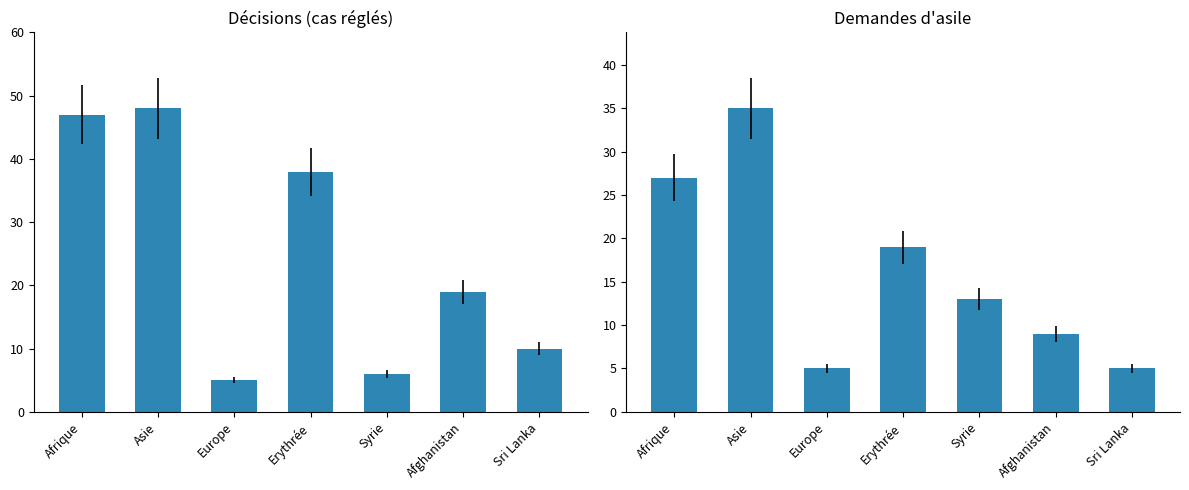

At which label is Total cas réglés closest to 26?

Afghanistan